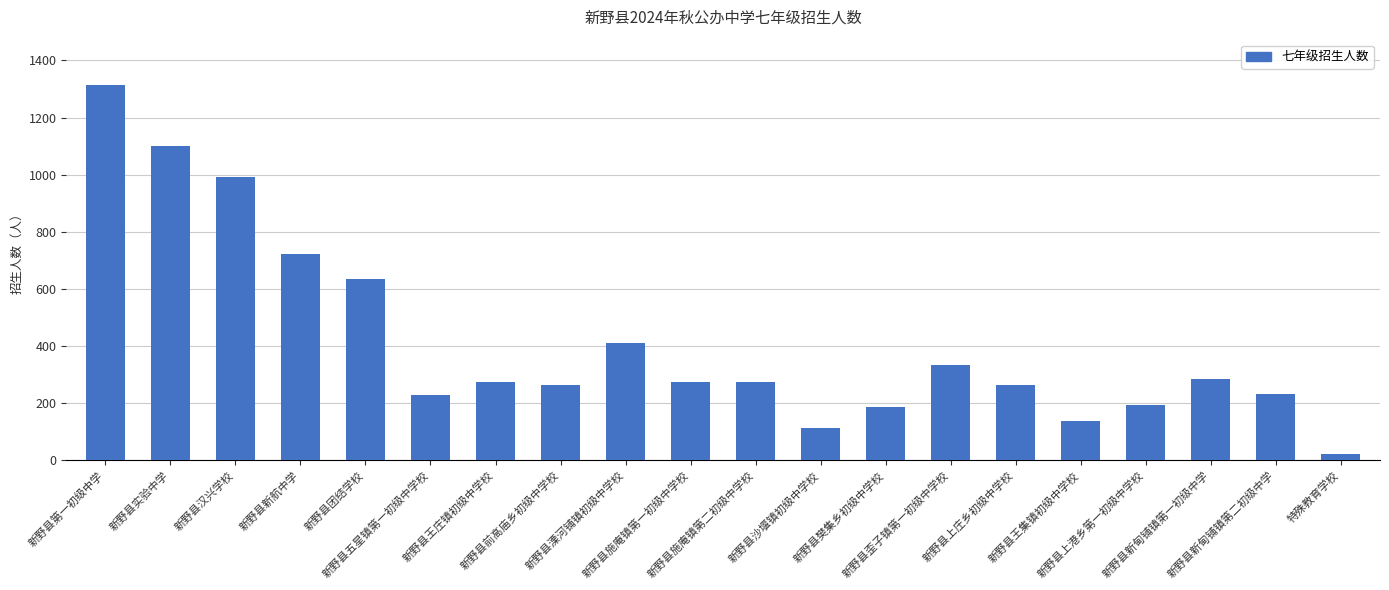

The value at 新野县上庄乡初级中学校 is 405. True or false?

False